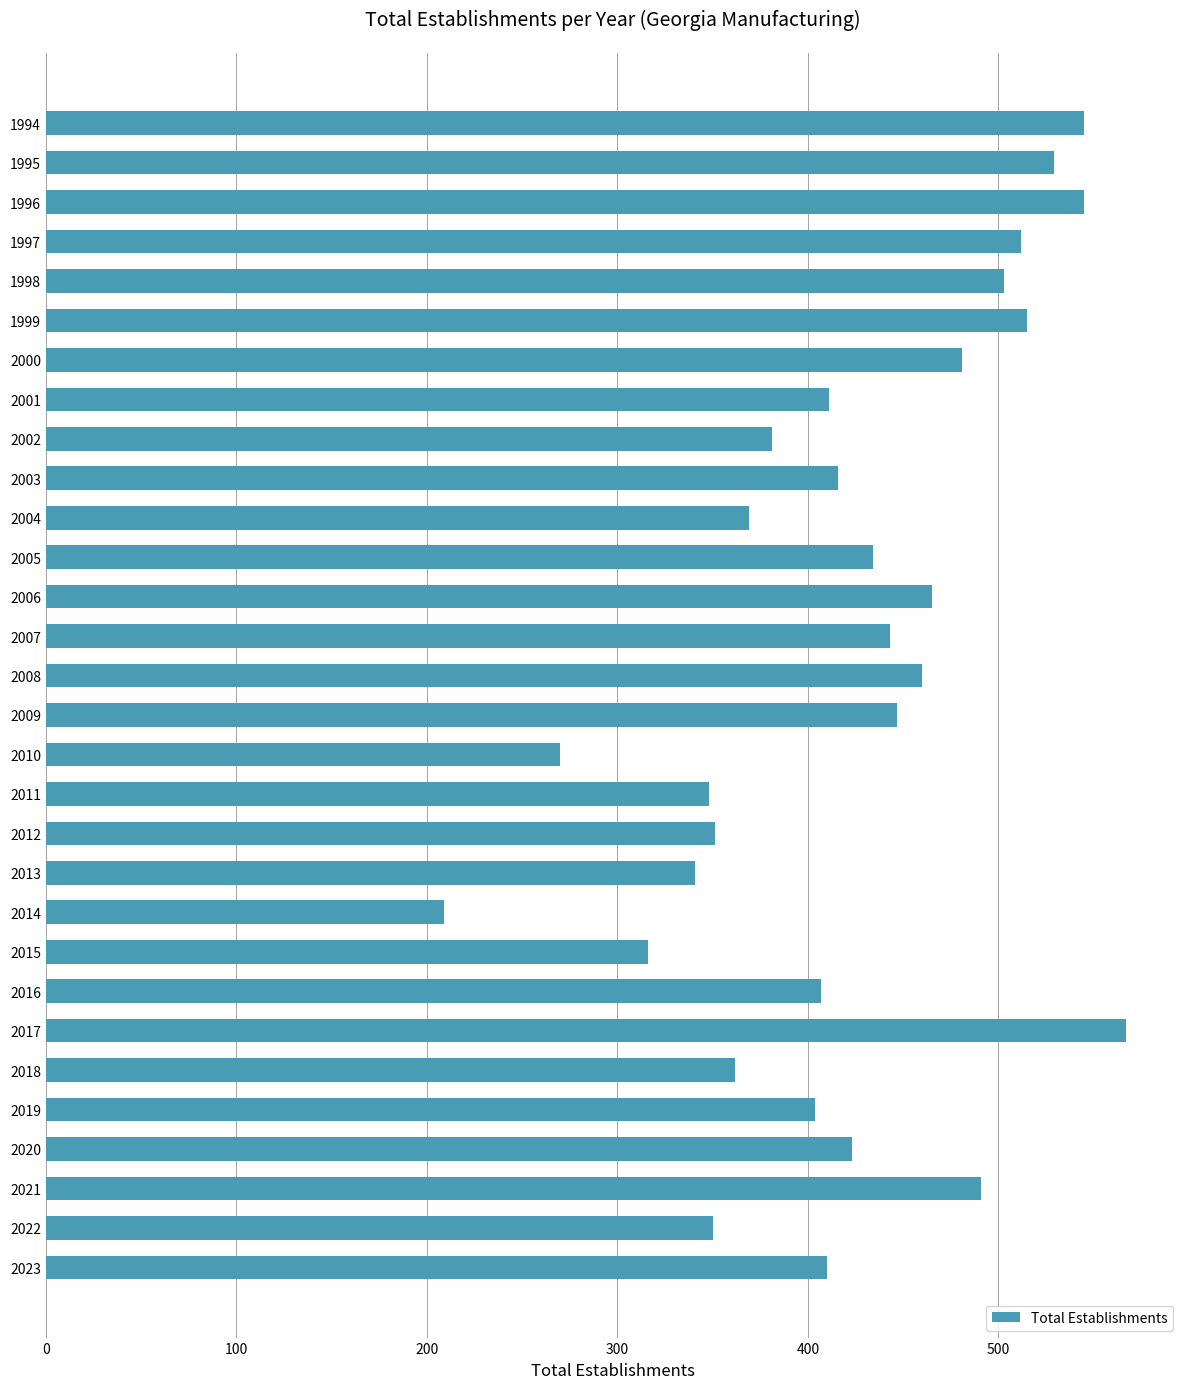

What is the sum of the values at 2018 and 2010?

632